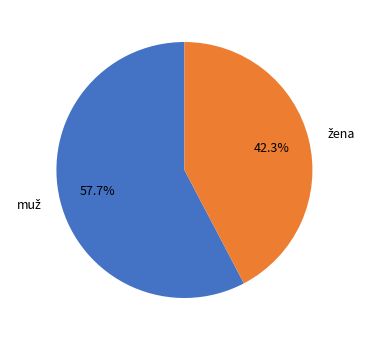

Is there a majority slice in this chart?

Yes